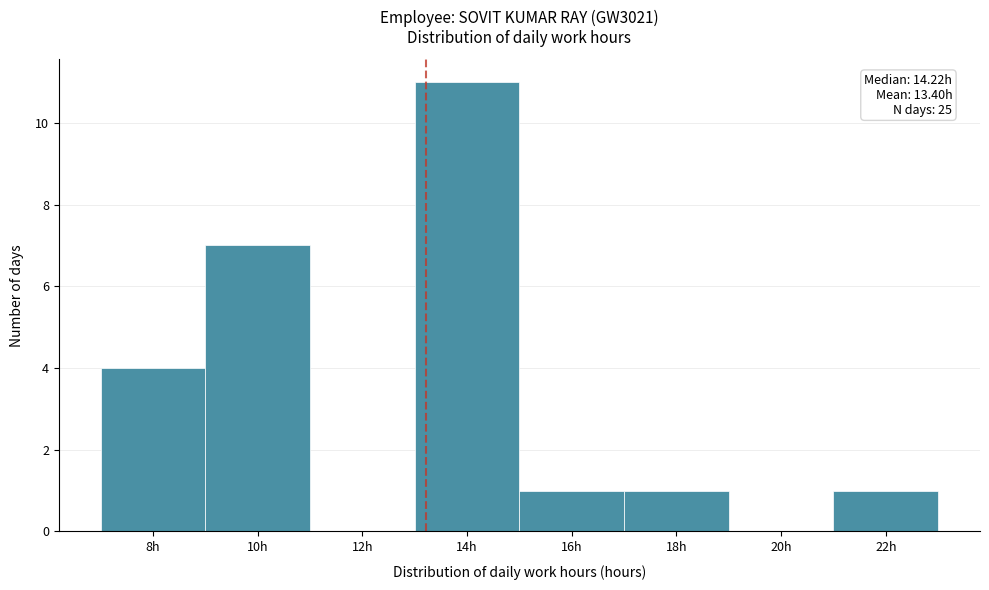

Reading left to right, extract all data points from this chart.

8h=4	10h=7	12h=0	14h=11	16h=1	18h=1	20h=0	22h=1